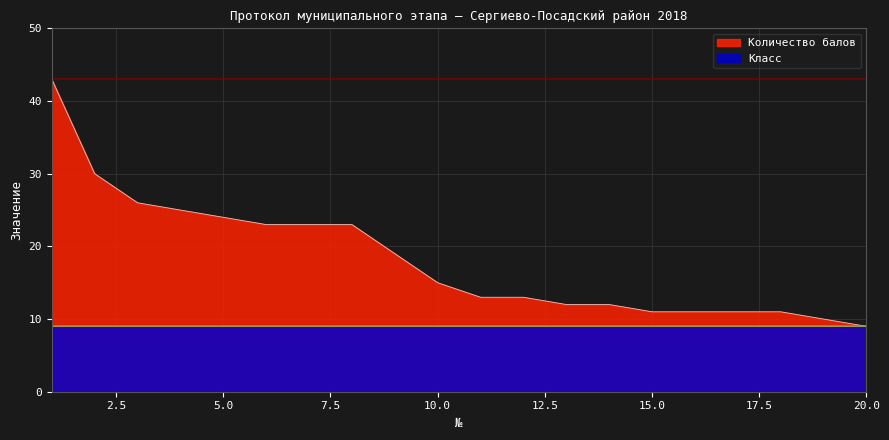

At which label is the value closest to 26?

3